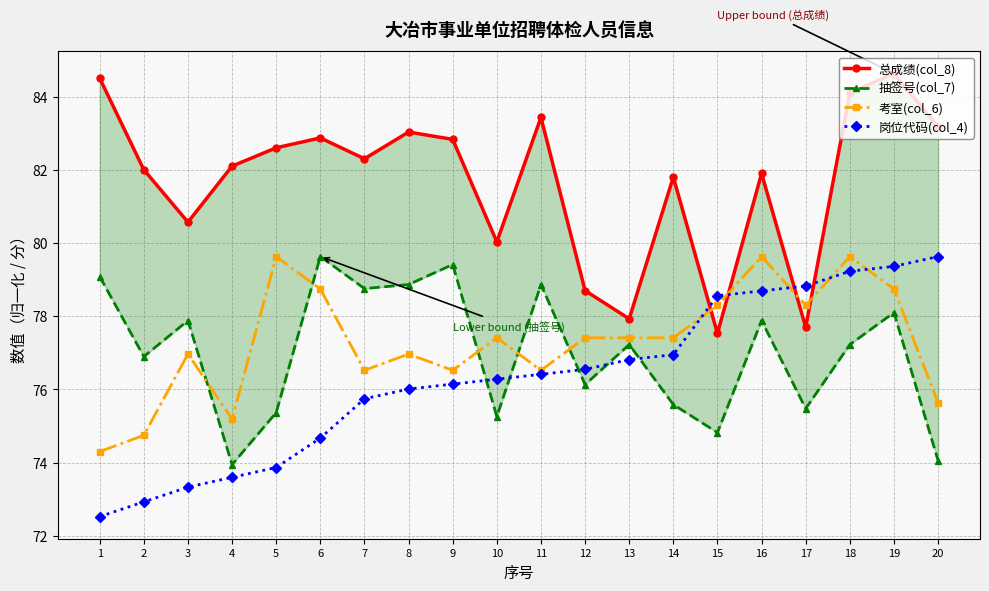

What is the difference between the highest and lowest values at 12?

2.6